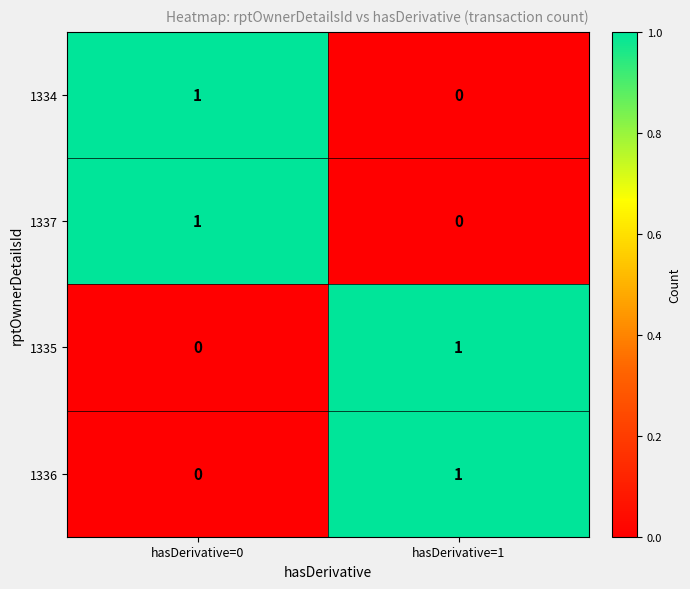

Is the value of 1334 at hasDerivative=0 greater than the value of 1336 at hasDerivative=0?

Yes